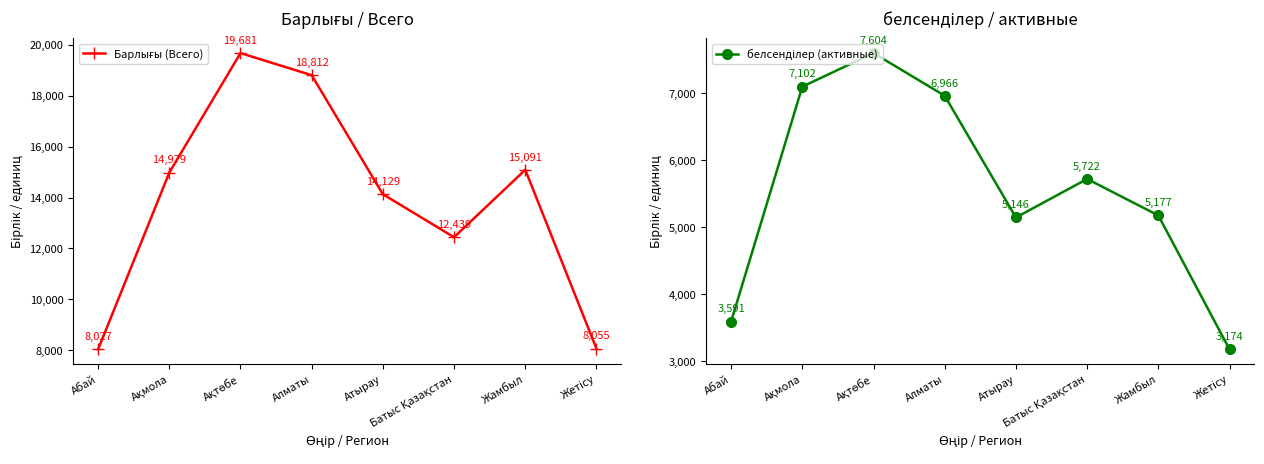

Which label corresponds to the smallest value in the chart?

Жетісу